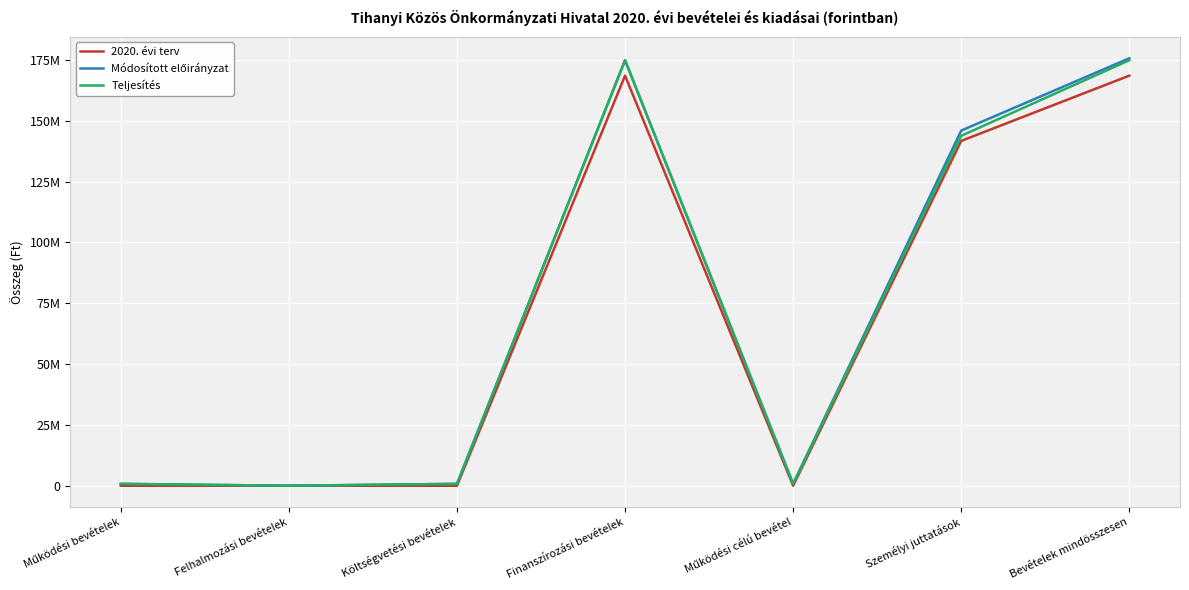

What is the difference between the maximum and second lowest values in the 2020. évi terv series?

168544000